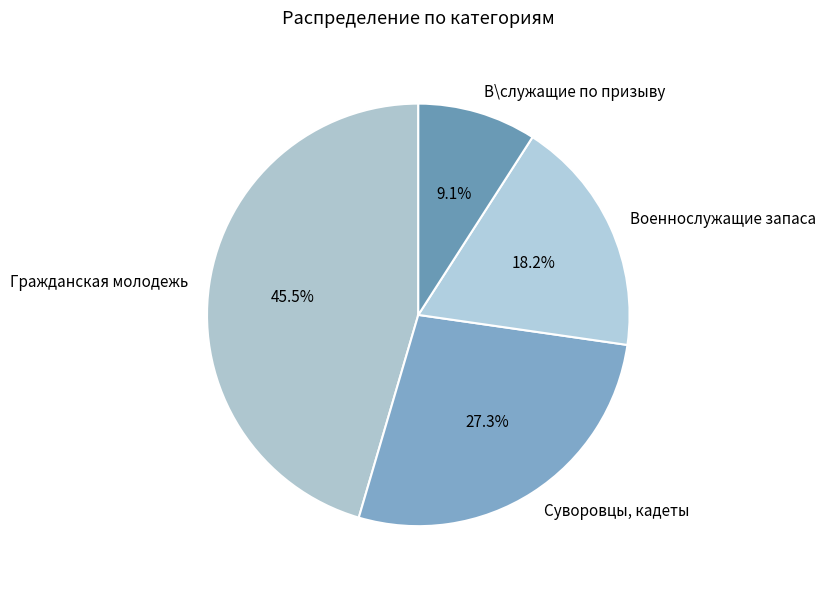

What is the smallest slice in the pie chart?

В\служащие по призыву